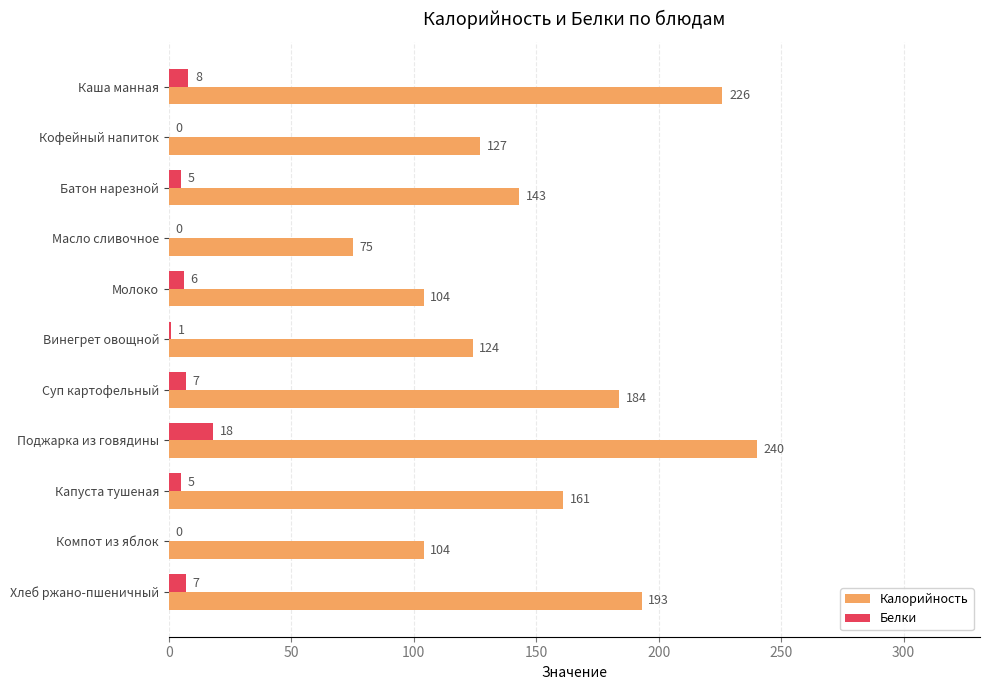

Which series has the largest range (max minus min)?

Калорийность